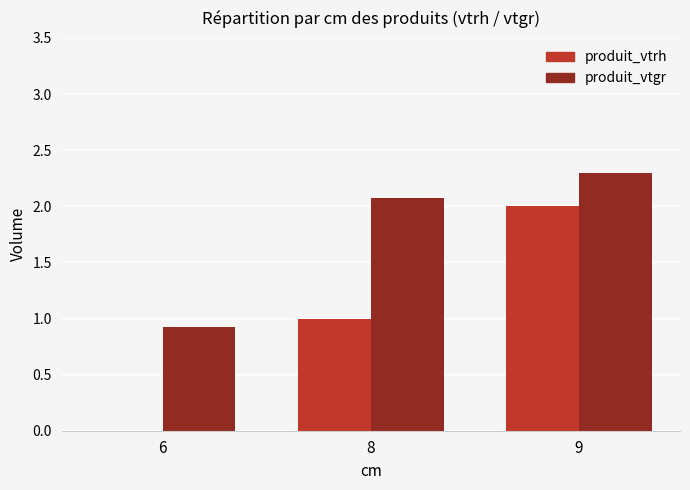

Are the bars horizontal?

No